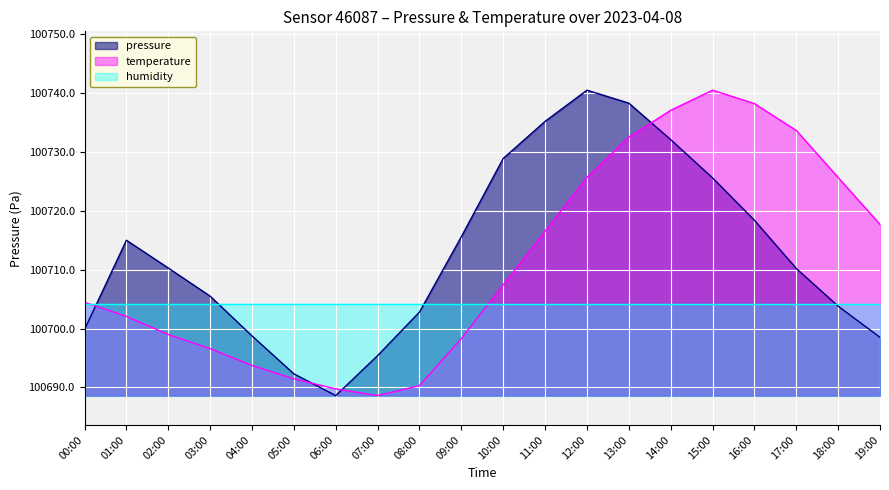

What is the difference between the highest and lowest values at 09:00?

17.3